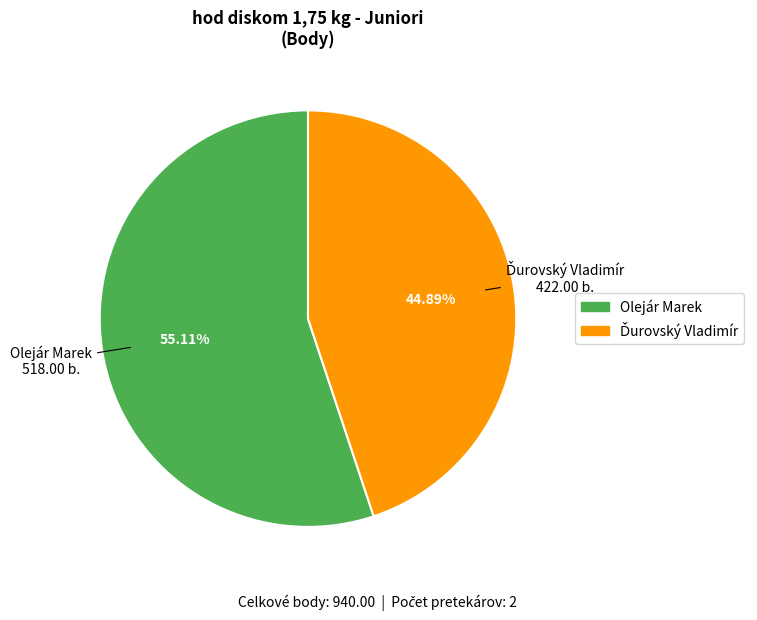

True or false: Olejár Marek accounts for 55% of the total.

True